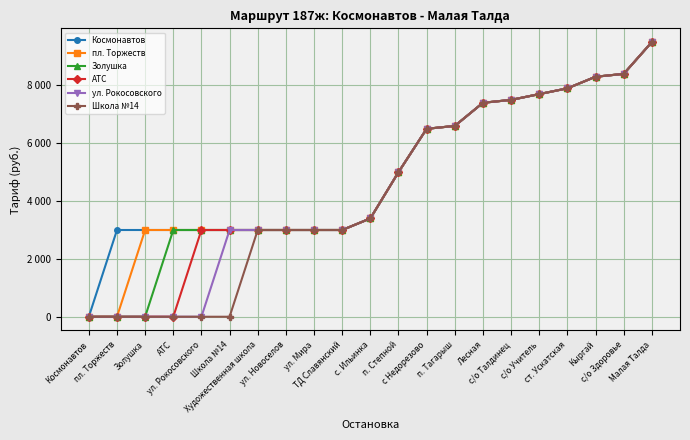

Reading left to right, extract all data points from this chart.

Космонавтов: Космонавтов=0	пл. Торжеств=3000	Золушка=3000	АТС=3000	ул. Рокосовского=3000	Школа №14=3000	Художественная школа=3000	ул. Новоселов=3000	ул. Мира=3000	ТД Славянский=3000	с. Ильинка=3400	п. Степной=5000	с Недорезово=6500	п. Тагарыш=6600	Лесная=7400	с/о Талдинец=7500	с/о Учитель=7700	ст. Ускатская=7900	Кыргай=8300	с/о Здоровье=8400	Малая Талда=9500
пл. Торжеств: Космонавтов=0	пл. Торжеств=0	Золушка=3000	АТС=3000	ул. Рокосовского=3000	Школа №14=3000	Художественная школа=3000	ул. Новоселов=3000	ул. Мира=3000	ТД Славянский=3000	с. Ильинка=3400	п. Степной=5000	с Недорезово=6500	п. Тагарыш=6600	Лесная=7400	с/о Талдинец=7500	с/о Учитель=7700	ст. Ускатская=7900	Кыргай=8300	с/о Здоровье=8400	Малая Талда=9500
Золушка: Космонавтов=0	пл. Торжеств=0	Золушка=0	АТС=3000	ул. Рокосовского=3000	Школа №14=3000	Художественная школа=3000	ул. Новоселов=3000	ул. Мира=3000	ТД Славянский=3000	с. Ильинка=3400	п. Степной=5000	с Недорезово=6500	п. Тагарыш=6600	Лесная=7400	с/о Талдинец=7500	с/о Учитель=7700	ст. Ускатская=7900	Кыргай=8300	с/о Здоровье=8400	Малая Талда=9500
АТС: Космонавтов=0	пл. Торжеств=0	Золушка=0	АТС=0	ул. Рокосовского=3000	Школа №14=3000	Художественная школа=3000	ул. Новоселов=3000	ул. Мира=3000	ТД Славянский=3000	с. Ильинка=3400	п. Степной=5000	с Недорезово=6500	п. Тагарыш=6600	Лесная=7400	с/о Талдинец=7500	с/о Учитель=7700	ст. Ускатская=7900	Кыргай=8300	с/о Здоровье=8400	Малая Талда=9500
ул. Рокосовского: Космонавтов=0	пл. Торжеств=0	Золушка=0	АТС=0	ул. Рокосовского=0	Школа №14=3000	Художественная школа=3000	ул. Новоселов=3000	ул. Мира=3000	ТД Славянский=3000	с. Ильинка=3400	п. Степной=5000	с Недорезово=6500	п. Тагарыш=6600	Лесная=7400	с/о Талдинец=7500	с/о Учитель=7700	ст. Ускатская=7900	Кыргай=8300	с/о Здоровье=8400	Малая Талда=9500
Школа №14: Космонавтов=0	пл. Торжеств=0	Золушка=0	АТС=0	ул. Рокосовского=0	Школа №14=0	Художественная школа=3000	ул. Новоселов=3000	ул. Мира=3000	ТД Славянский=3000	с. Ильинка=3400	п. Степной=5000	с Недорезово=6500	п. Тагарыш=6600	Лесная=7400	с/о Талдинец=7500	с/о Учитель=7700	ст. Ускатская=7900	Кыргай=8300	с/о Здоровье=8400	Малая Талда=9500